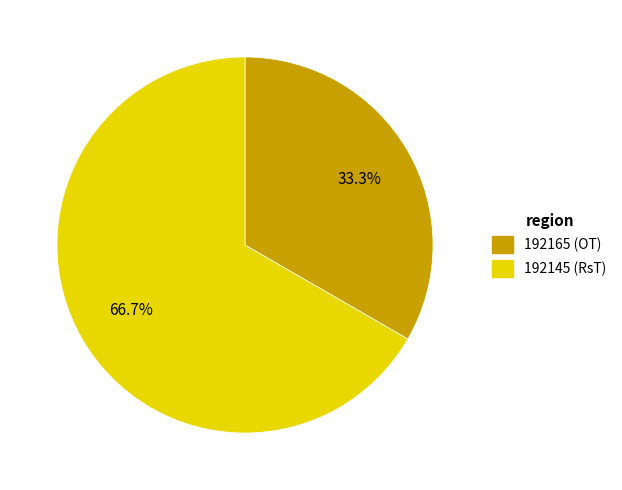

To the nearest percent, what percentage of the pie is 192165?

33%